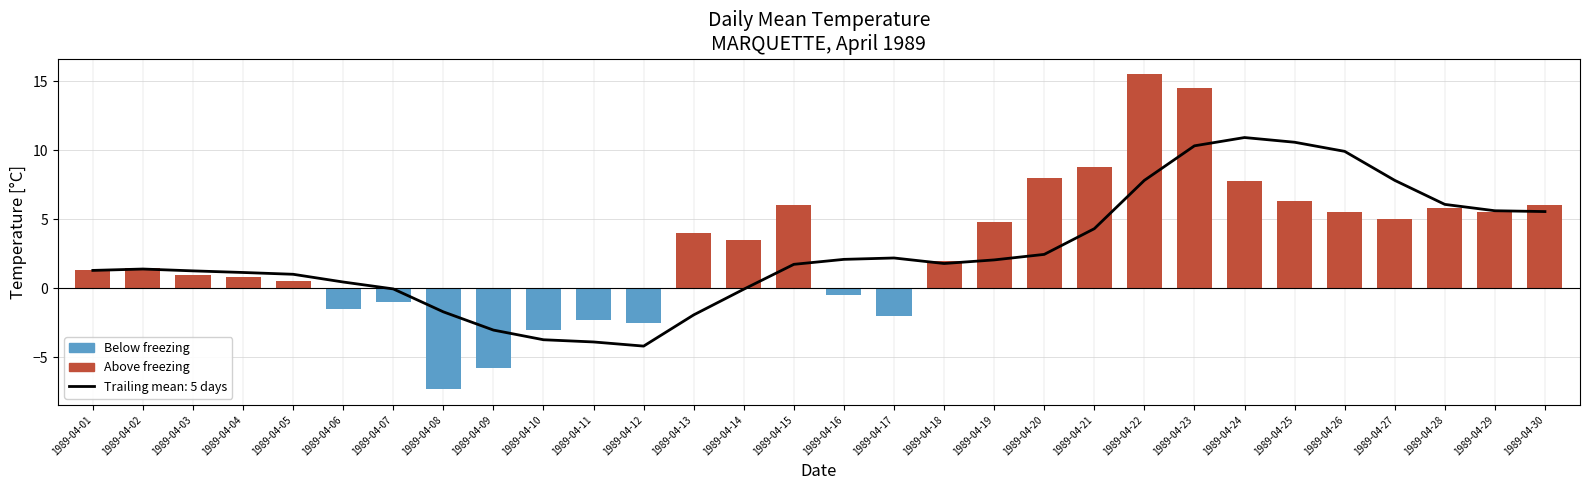

At which category is the sum across all series the highest?

1989-04-22